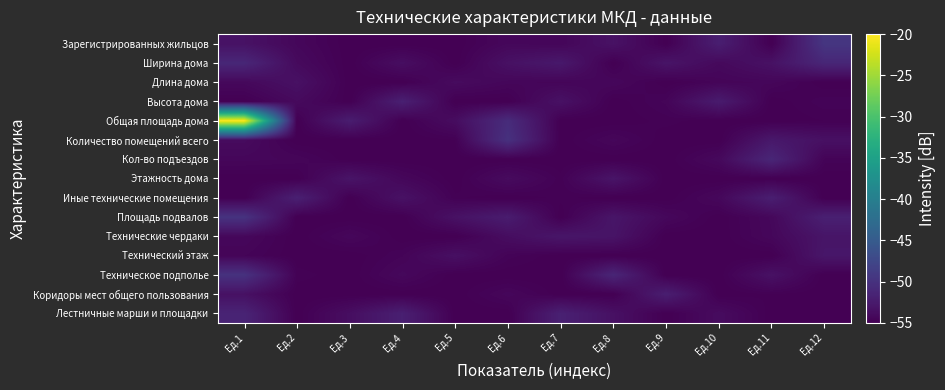

Reading right to left, transcribe all the data shown in this chart.

Лестничные марши и площадки: Ед.12=-55.0	Ед.11=-55.0	Ед.10=-53.9	Ед.9=-55.0	Ед.8=-53.5	Ед.7=-51.8	Ед.6=-55.0	Ед.5=-55.0	Ед.4=-52.0	Ед.3=-53.7	Ед.2=-55.0	Ед.1=-51.5
Коридоры мест общего пользования: Ед.12=-55.0	Ед.11=-54.9	Ед.10=-55.0	Ед.9=-52.1	Ед.8=-55.0	Ед.7=-55.0	Ед.6=-54.4	Ед.5=-55.0	Ед.4=-55.0	Ед.3=-55.0	Ед.2=-55.0	Ед.1=-53.5
Техническое подполье: Ед.12=-55.0	Ед.11=-53.4	Ед.10=-55.0	Ед.9=-55.0	Ед.8=-51.3	Ед.7=-55.0	Ед.6=-55.0	Ед.5=-55.0	Ед.4=-54.2	Ед.3=-55.0	Ед.2=-54.8	Ед.1=-50.0
Технический этаж: Ед.12=-52.9	Ед.11=-55.0	Ед.10=-55.0	Ед.9=-55.0	Ед.8=-55.0	Ед.7=-55.0	Ед.6=-54.7	Ед.5=-53.5	Ед.4=-54.6	Ед.3=-55.0	Ед.2=-55.0	Ед.1=-54.6
Технические чердаки: Ед.12=-53.0	Ед.11=-54.3	Ед.10=-55.0	Ед.9=-55.0	Ед.8=-53.1	Ед.7=-52.9	Ед.6=-53.8	Ед.5=-55.0	Ед.4=-55.0	Ед.3=-54.4	Ед.2=-55.0	Ед.1=-54.3
Площадь подвалов: Ед.12=-51.9	Ед.11=-54.3	Ед.10=-55.0	Ед.9=-54.3	Ед.8=-53.0	Ед.7=-55.0	Ед.6=-52.3	Ед.5=-53.4	Ед.4=-55.0	Ед.3=-55.0	Ед.2=-55.0	Ед.1=-49.8
Иные технические помещения: Ед.12=-55.0	Ед.11=-52.0	Ед.10=-54.3	Ед.9=-55.0	Ед.8=-55.0	Ед.7=-54.8	Ед.6=-55.0	Ед.5=-54.8	Ед.4=-53.4	Ед.3=-55.0	Ед.2=-51.9	Ед.1=-55.0
Этажность дома: Ед.12=-55.0	Ед.11=-55.0	Ед.10=-55.0	Ед.9=-55.0	Ед.8=-53.1	Ед.7=-54.8	Ед.6=-54.0	Ед.5=-55.0	Ед.4=-54.3	Ед.3=-53.1	Ед.2=-55.0	Ед.1=-55.0
Кол-во подъездов: Ед.12=-54.7	Ед.11=-51.2	Ед.10=-54.2	Ед.9=-55.0	Ед.8=-55.0	Ед.7=-55.0	Ед.6=-55.0	Ед.5=-55.0	Ед.4=-55.0	Ед.3=-55.0	Ед.2=-54.5	Ед.1=-54.4
Количество помещений всего: Ед.12=-53.5	Ед.11=-52.7	Ед.10=-55.0	Ед.9=-55.0	Ед.8=-54.4	Ед.7=-55.0	Ед.6=-50.1	Ед.5=-54.9	Ед.4=-55.0	Ед.3=-55.0	Ед.2=-55.0	Ед.1=-54.0
Общая площадь дома: Ед.12=-54.9	Ед.11=-55.0	Ед.10=-55.0	Ед.9=-54.8	Ед.8=-55.0	Ед.7=-55.0	Ед.6=-50.6	Ед.5=-53.8	Ед.4=-55.0	Ед.3=-52.2	Ед.2=-55.0	Ед.1=-20.0
Высота дома: Ед.12=-54.6	Ед.11=-55.0	Ед.10=-52.4	Ед.9=-54.5	Ед.8=-55.0	Ед.7=-53.4	Ед.6=-55.0	Ед.5=-55.0	Ед.4=-51.9	Ед.3=-55.0	Ед.2=-54.1	Ед.1=-55.0
Длина дома: Ед.12=-55.0	Ед.11=-54.4	Ед.10=-54.5	Ед.9=-55.0	Ед.8=-54.3	Ед.7=-54.5	Ед.6=-54.4	Ед.5=-54.0	Ед.4=-55.0	Ед.3=-55.0	Ед.2=-53.4	Ед.1=-54.2
Ширина дома: Ед.12=-51.2	Ед.11=-53.4	Ед.10=-54.2	Ед.9=-53.1	Ед.8=-55.0	Ед.7=-52.7	Ед.6=-53.4	Ед.5=-55.0	Ед.4=-53.7	Ед.3=-55.0	Ед.2=-54.1	Ед.1=-51.2
Зарегистрированных жильцов: Ед.12=-49.6	Ед.11=-55.0	Ед.10=-52.1	Ед.9=-55.0	Ед.8=-53.3	Ед.7=-54.4	Ед.6=-54.3	Ед.5=-55.0	Ед.4=-55.0	Ед.3=-55.0	Ед.2=-54.4	Ед.1=-53.3